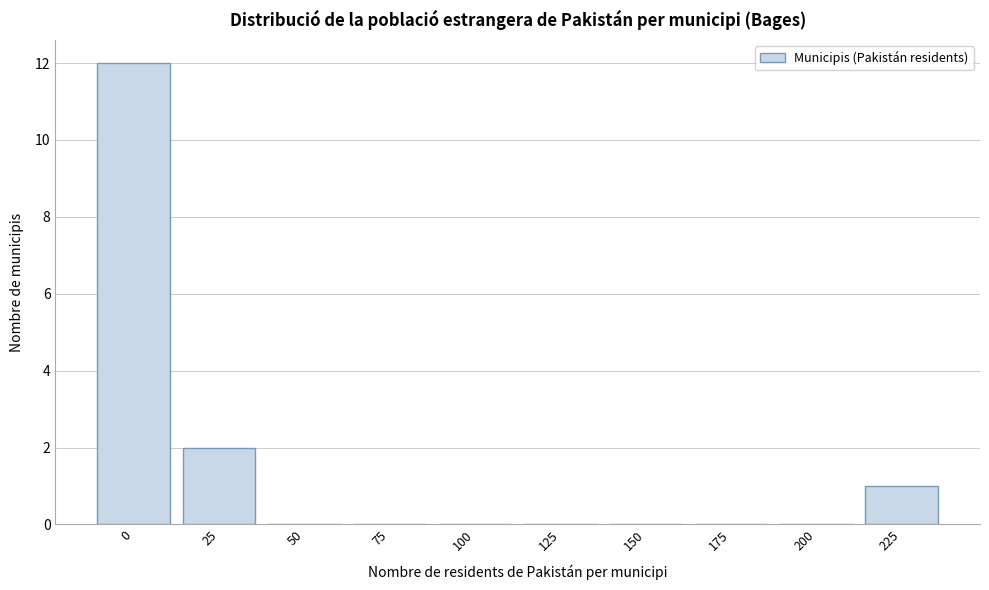

Reading right to left, what are all the values shown in this chart?

225=1	200=0	175=0	150=0	125=0	100=0	75=0	50=0	25=2	0=12